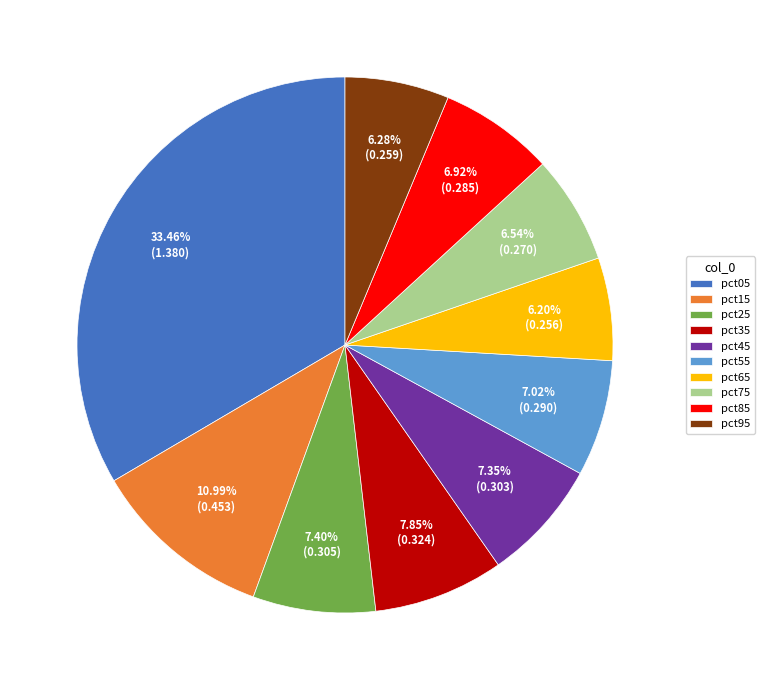

What percentage is NOT represented by pct25?

92.6%